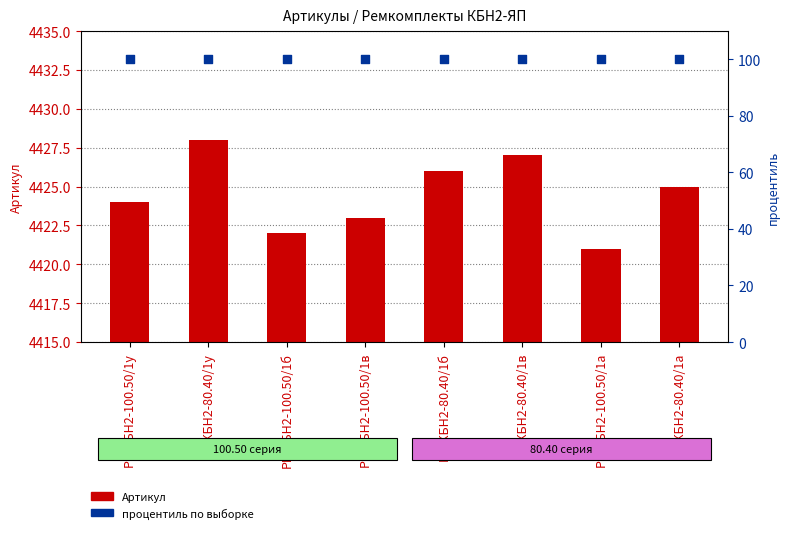

What are all the series names shown in the legend?

Артикул, процентиль